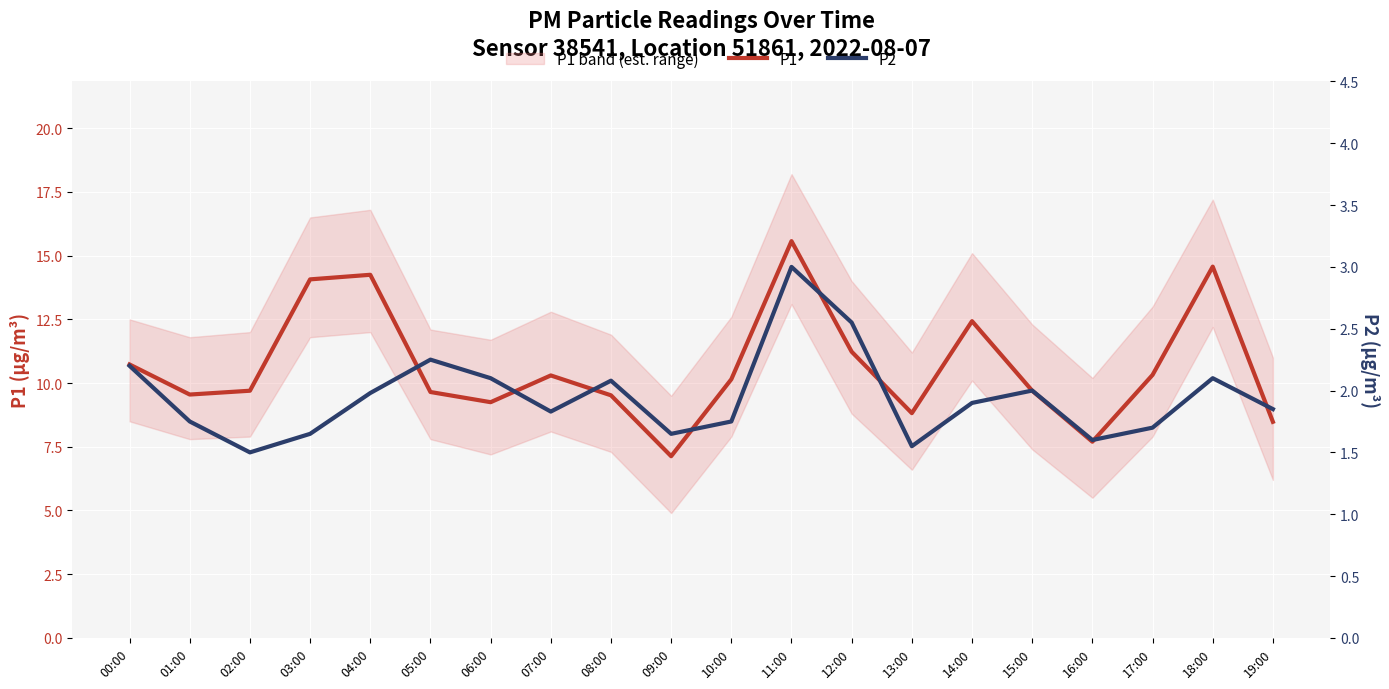

At which label does P1 first exceed 10?

00:00